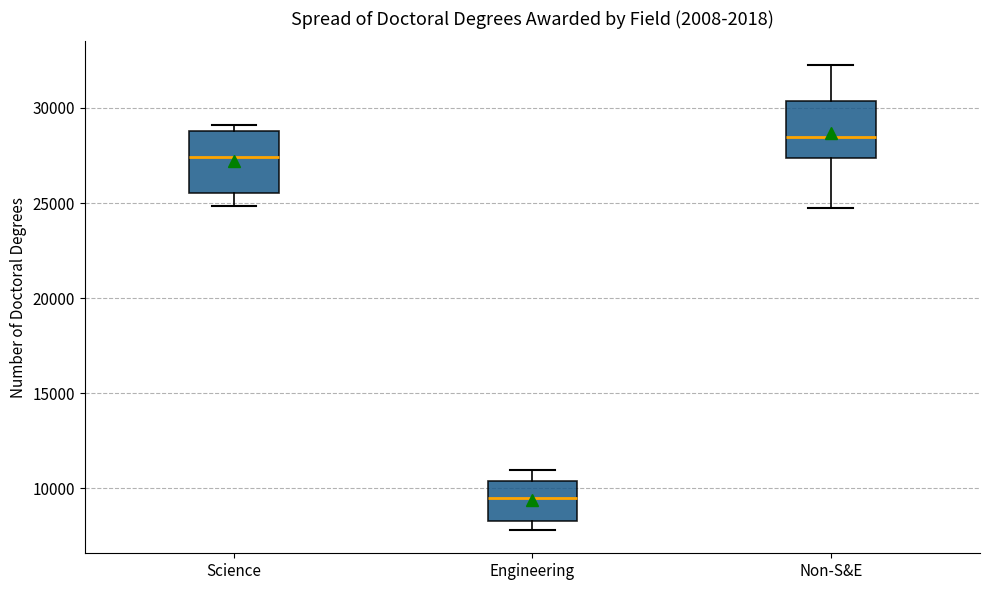

Reading left to right, read every box against the y-axis: the position of its median line, the range the box covers, and the ends of its whiskers. The values are not printed on the chart, so give them approximately, as read against the axis.

Science: median 27500, box 25500 to 29000, whiskers 25000 to 29000 (just above the box's upper edge)
Engineering: median 9500, box 8500 to 10500, whiskers 8000 to 11000
Non-S&E: median 28500, box 27500 to 30500, whiskers 25000 to 32500